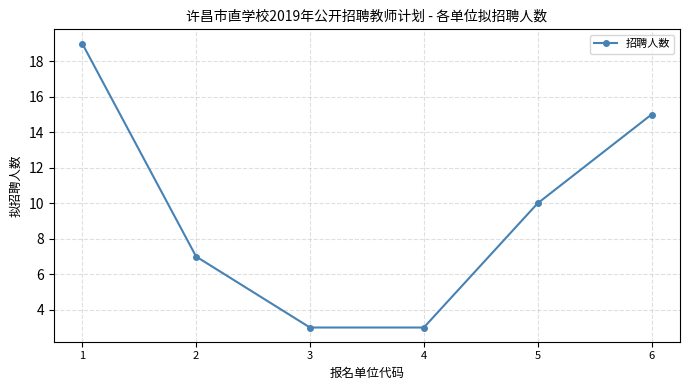

Count the number of categories in the chart.

6